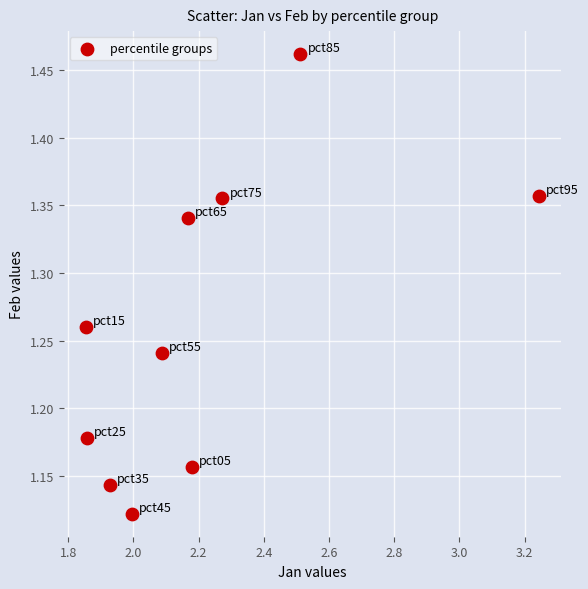

What is the range of Y values (max minus min)?

0.3